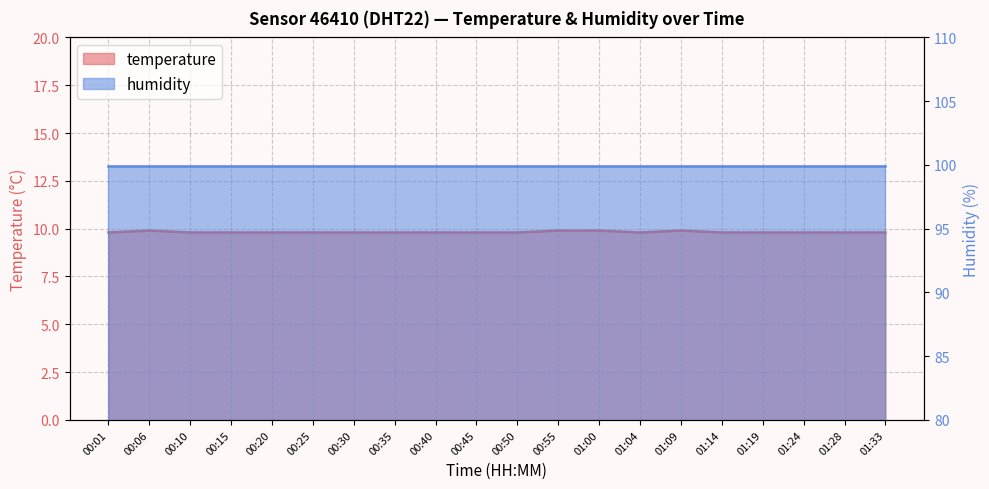

What is the sum of the values at 01:00 and 01:24?

19.7